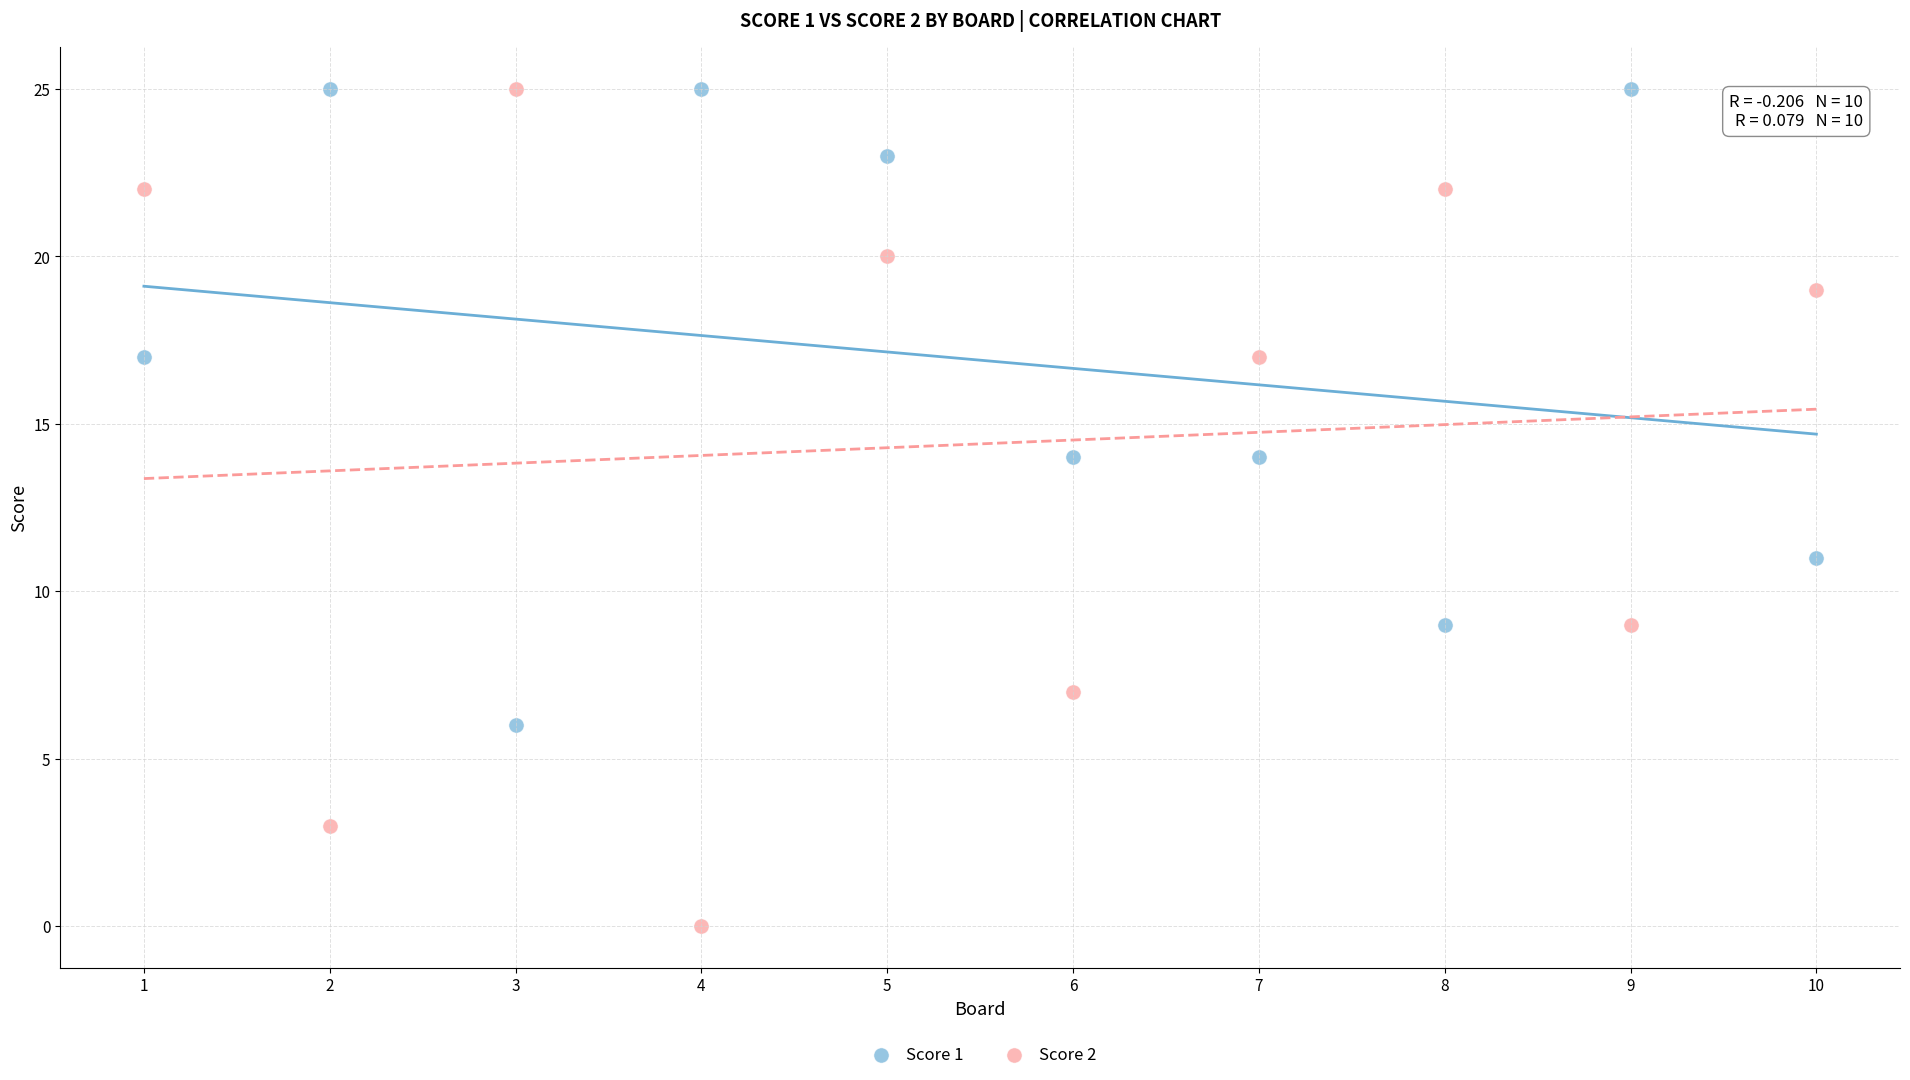

Which series contains the lowest Y value?

Score 2